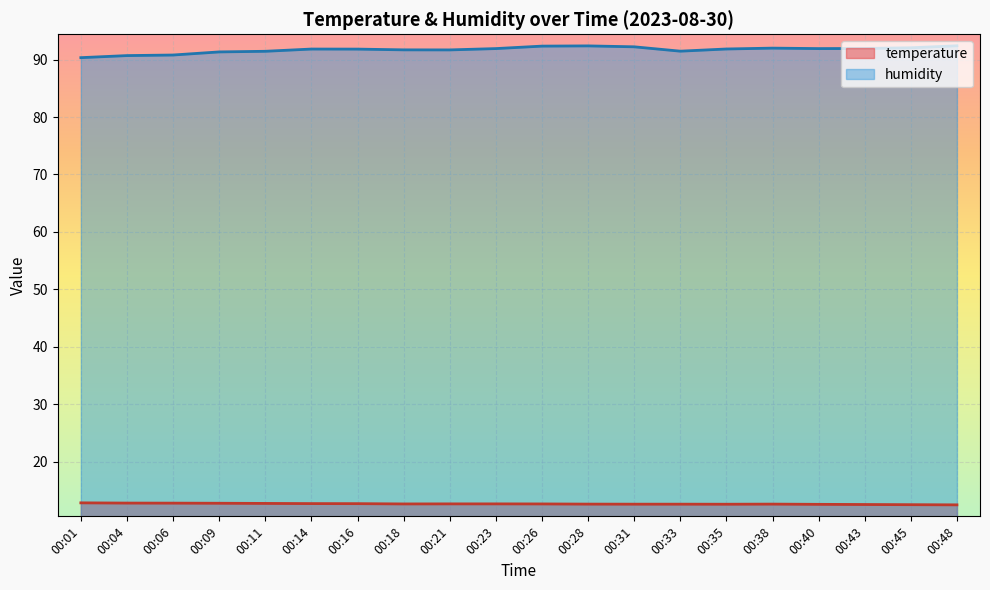

What is the difference between the maximum and minimum values in the humidity series?

2.1